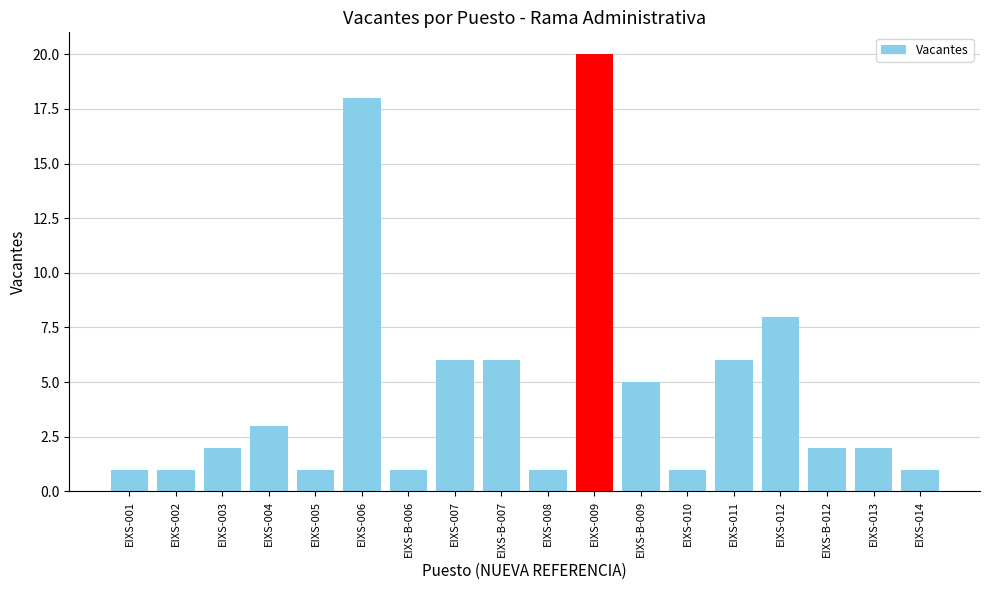

Count the number of data series in this chart.

1